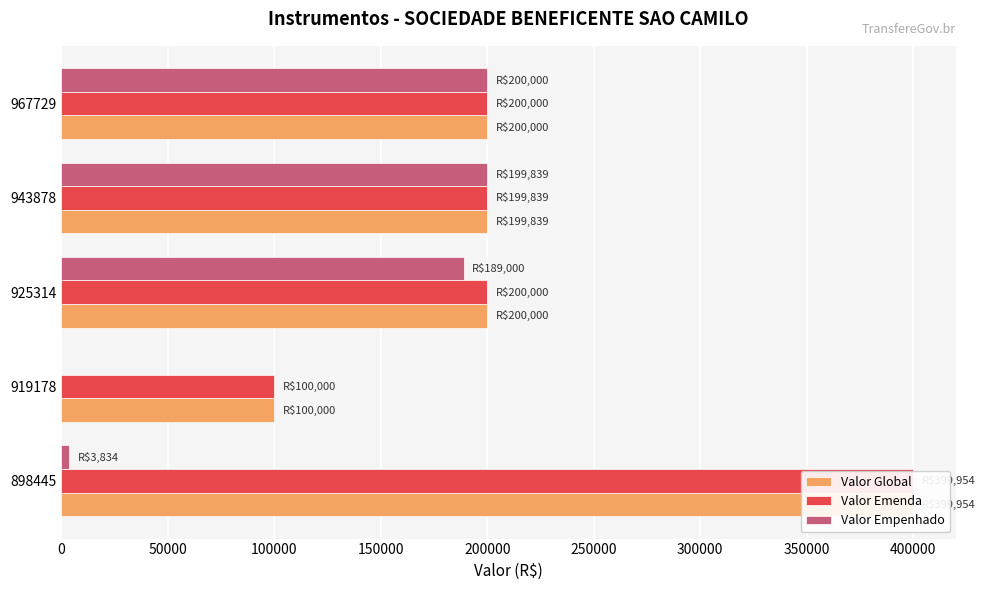

How many groups of bars are there?

5